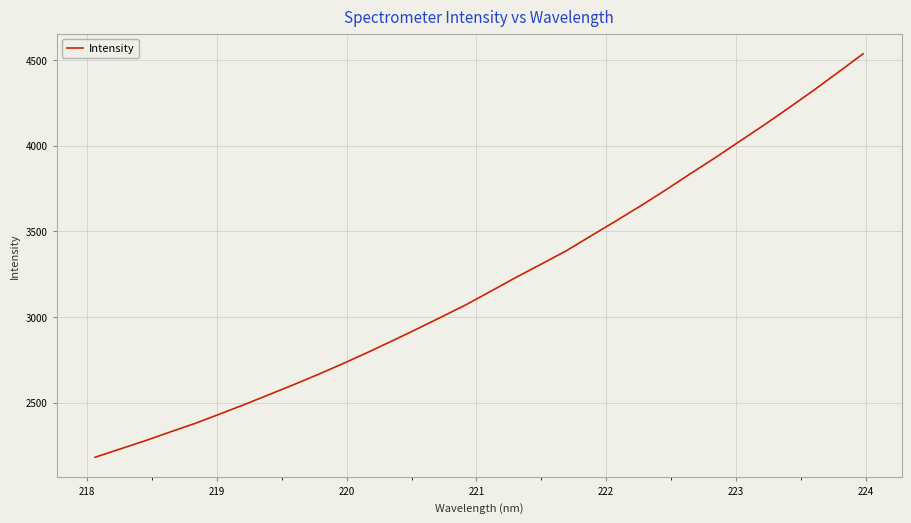

What is the minimum value shown in the chart?

2181.5